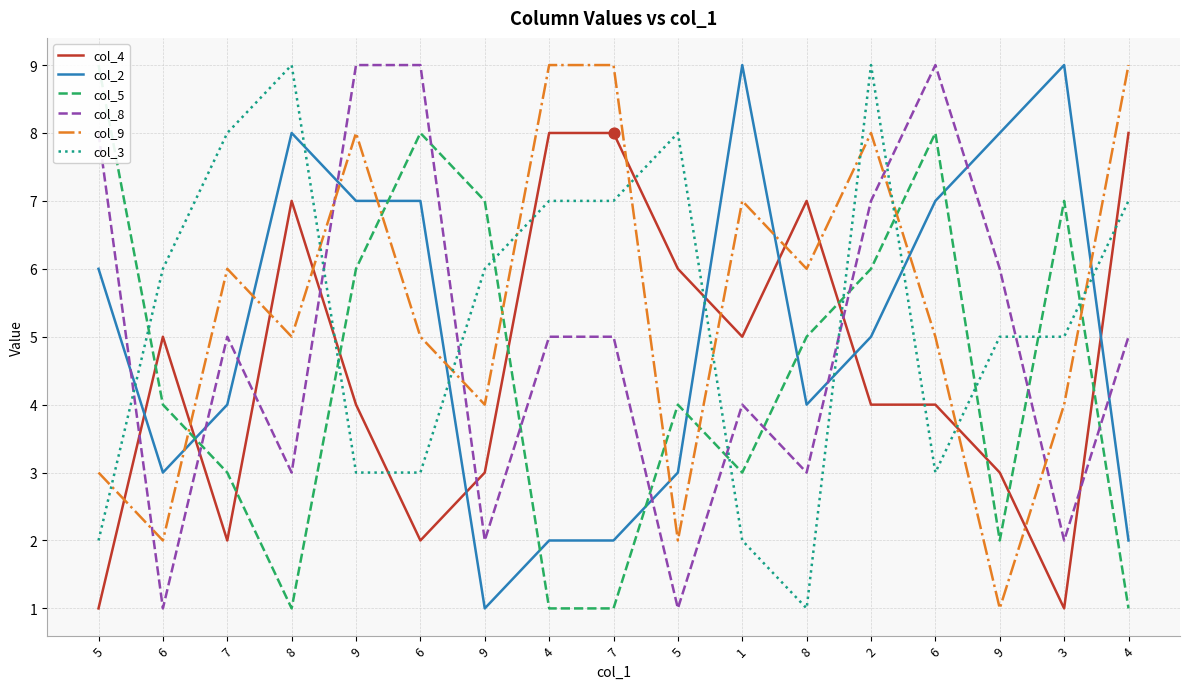

Which series has the largest total across all categories?

col_9